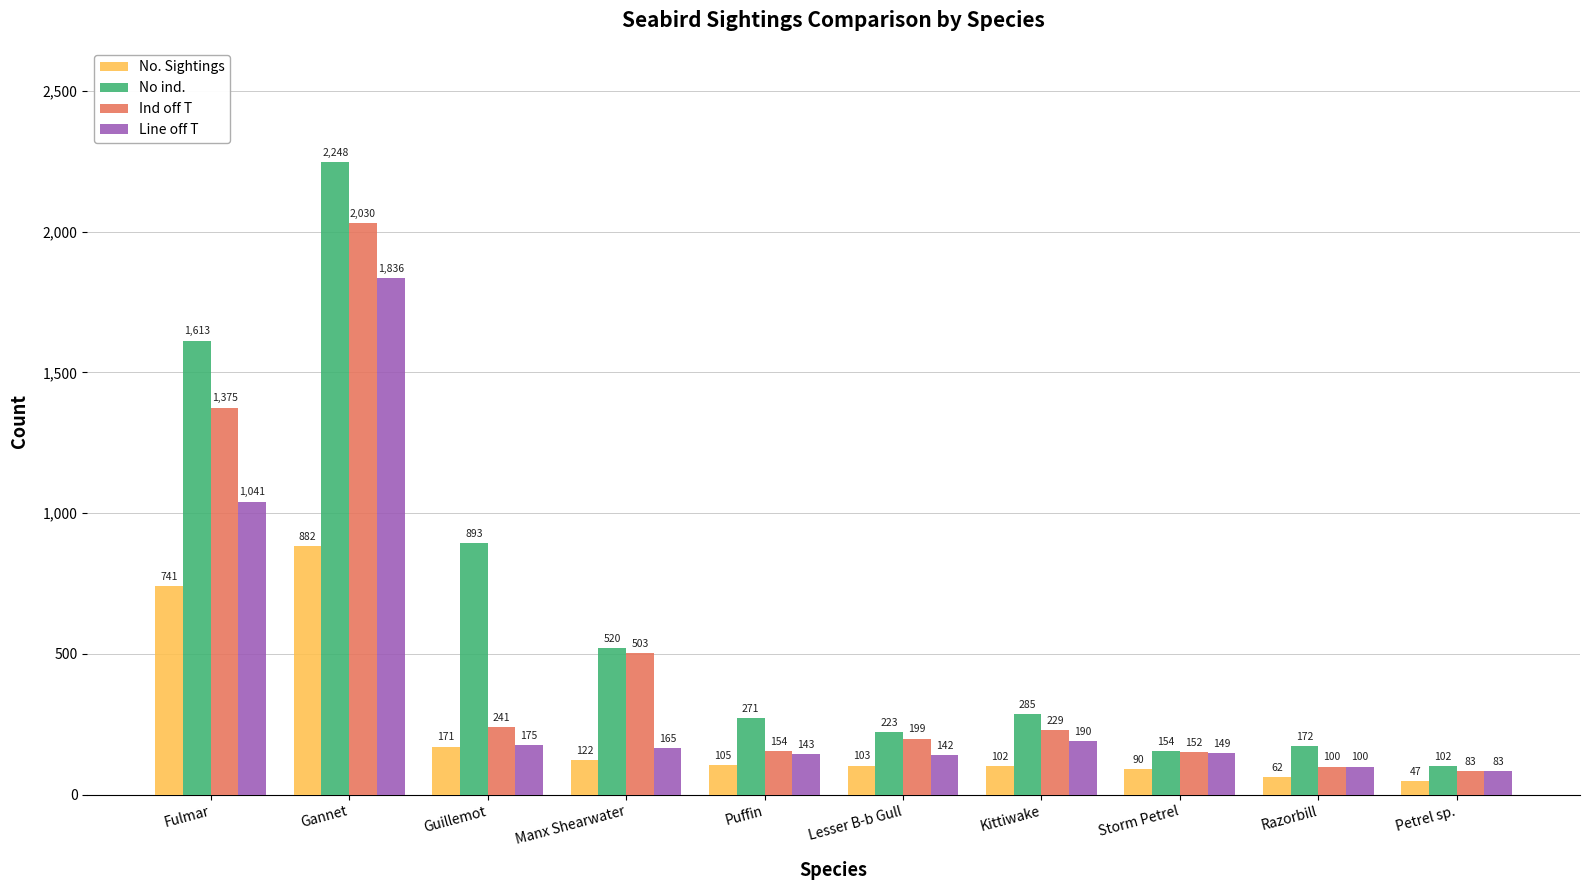

What is the value of the Line off T bar at the 6th from the left?

142